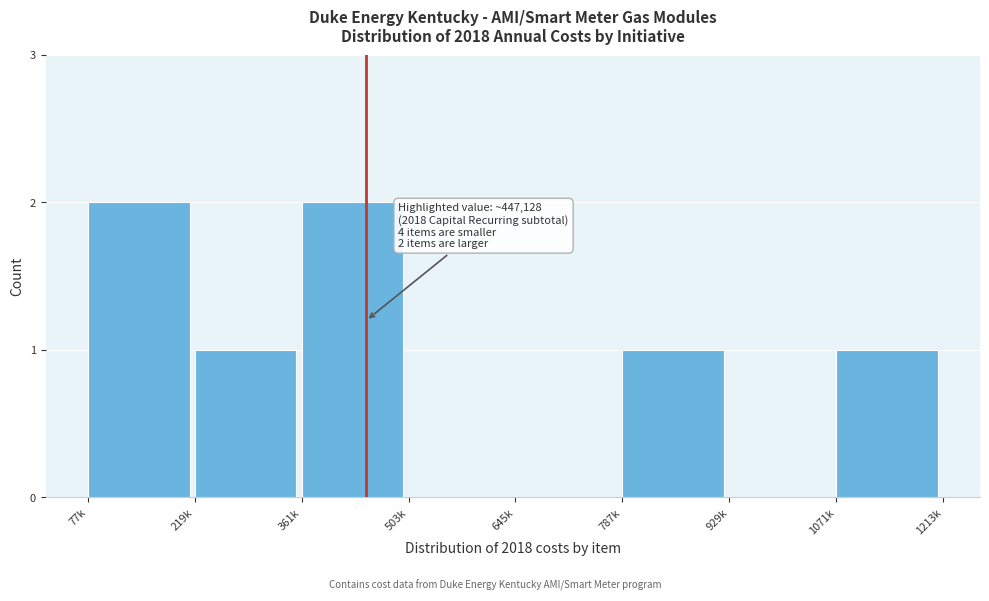

Reading left to right, transcribe all the data shown in this chart.

77k=2	219k=1	361k=2	503k=0	645k=0	787k=1	929k=0	1071k=1